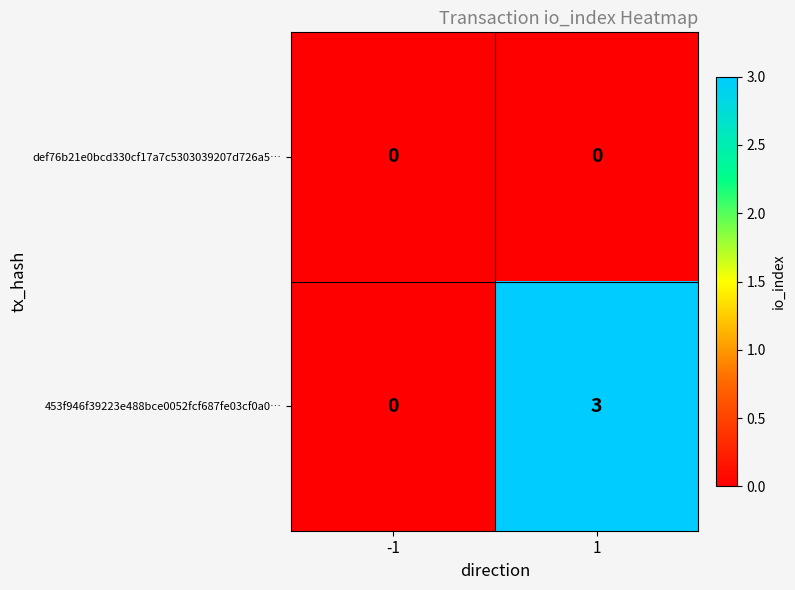

Between -1 and 1, which series saw the biggest shift?

453f946f39223e488bce0052fcf687fe03cf0a0…